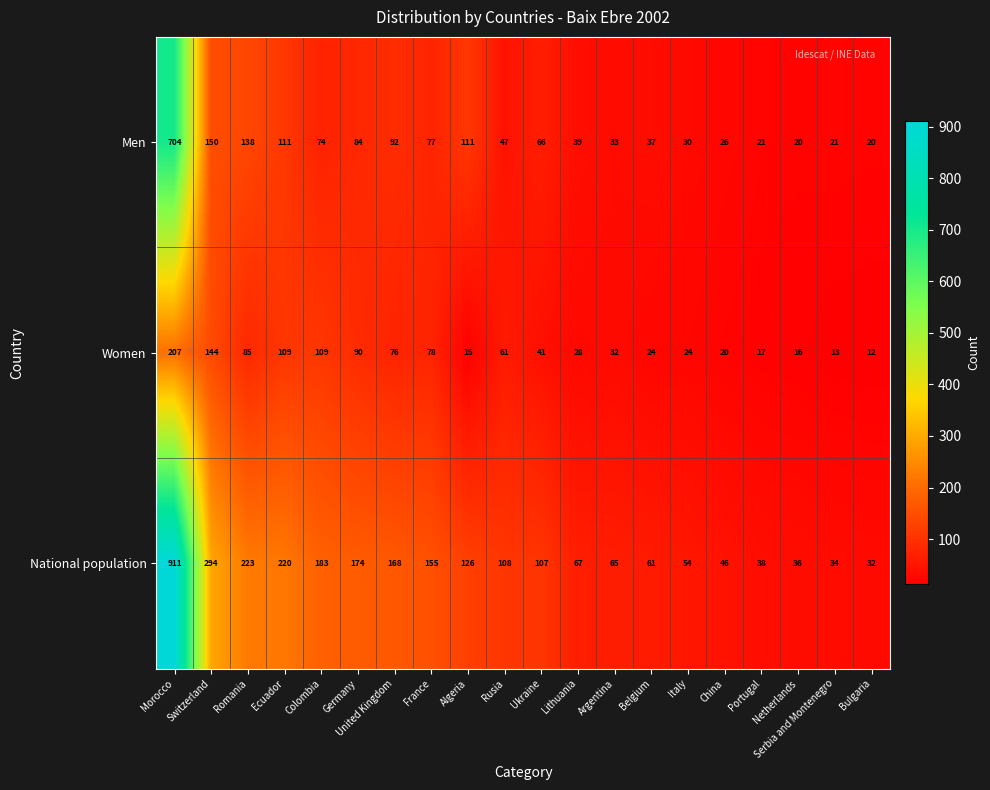

Rank the series by their average value, from lowest to highest.

Women, Men, National population